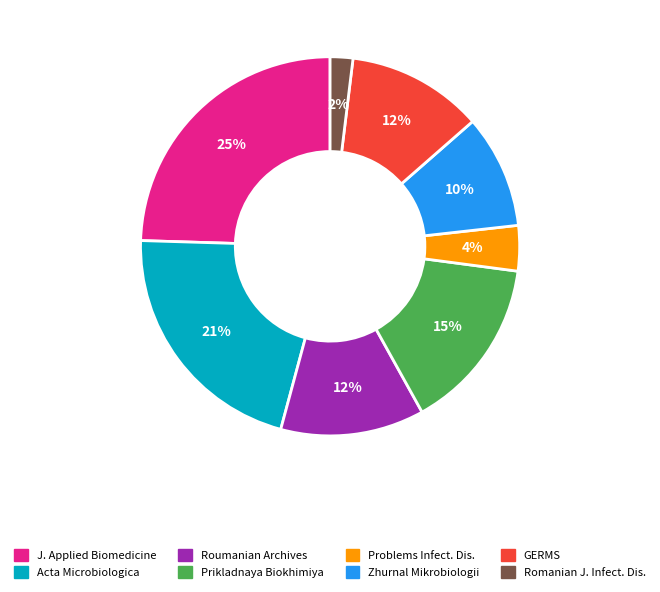

Does any single category account for the majority?

No